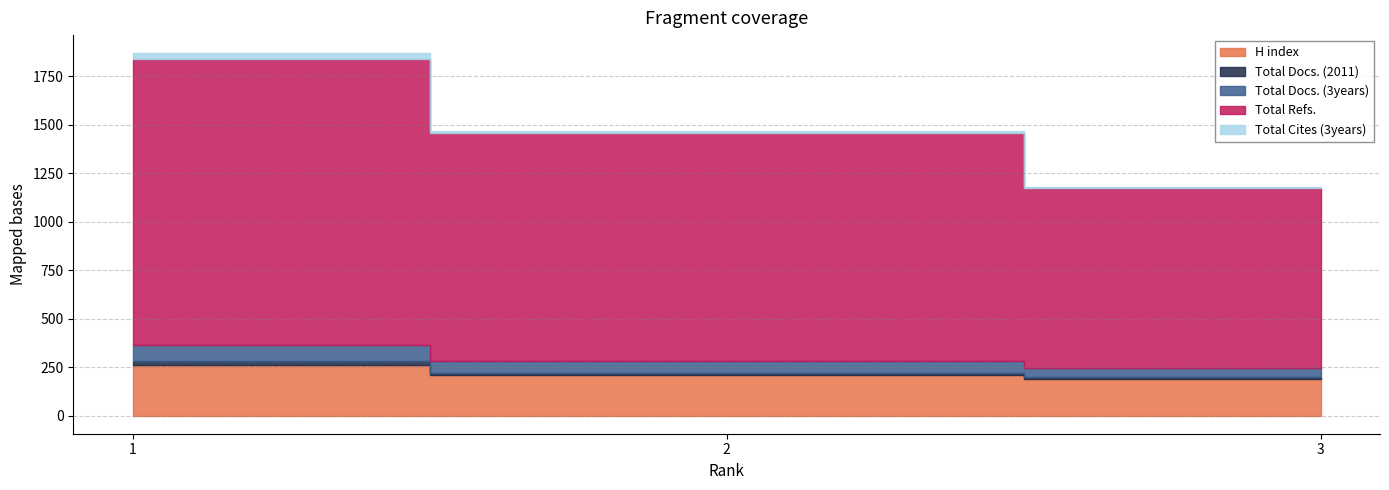

At which label does Total Cites (3years) first exceed 12?

1